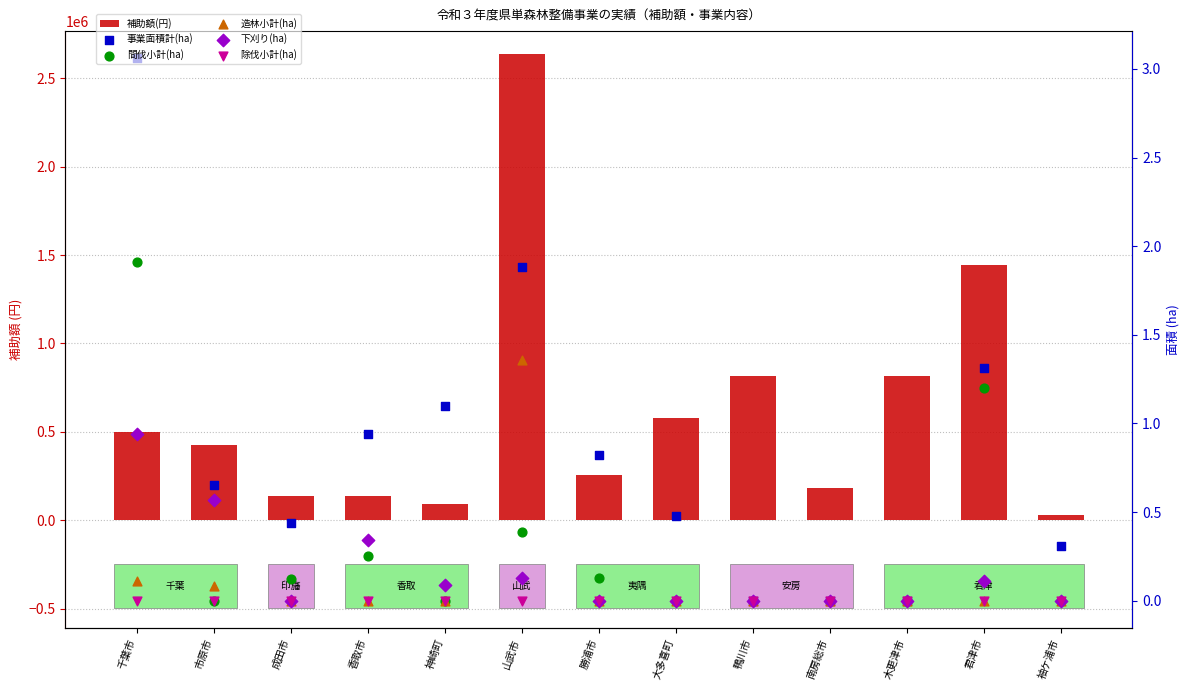

Is the value of 間伐小計(ha) at 鴨川市 greater than the value of 下刈り(ha) at 袖ケ浦市?

No